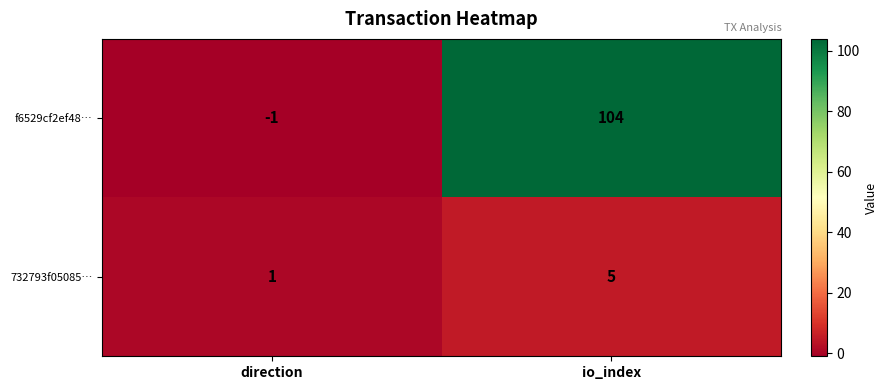

Is it true that 732793f05085… equals 5 at io_index?

True